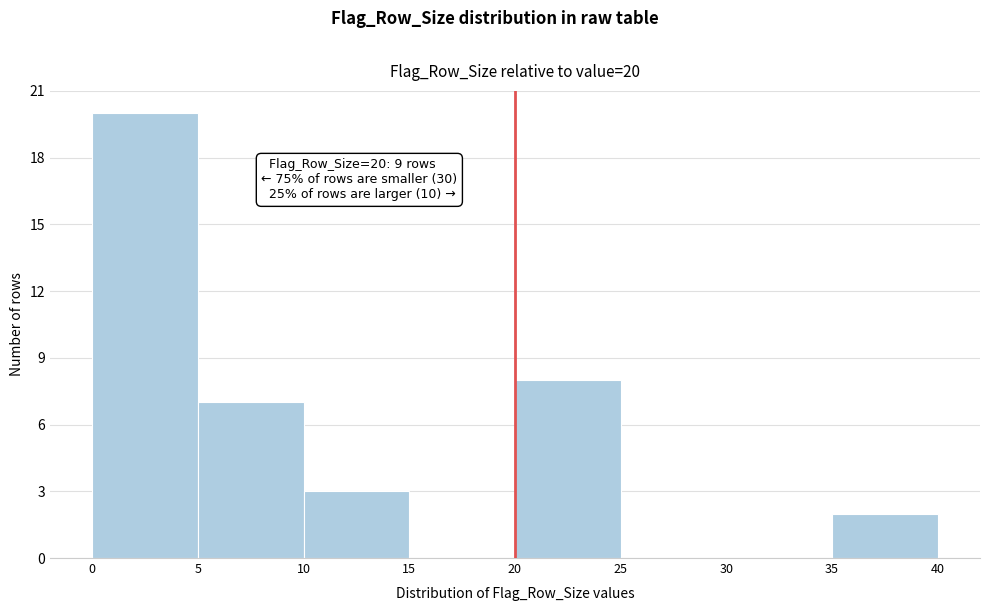

Which range on the x-axis has the tallest bar?

0 to 5